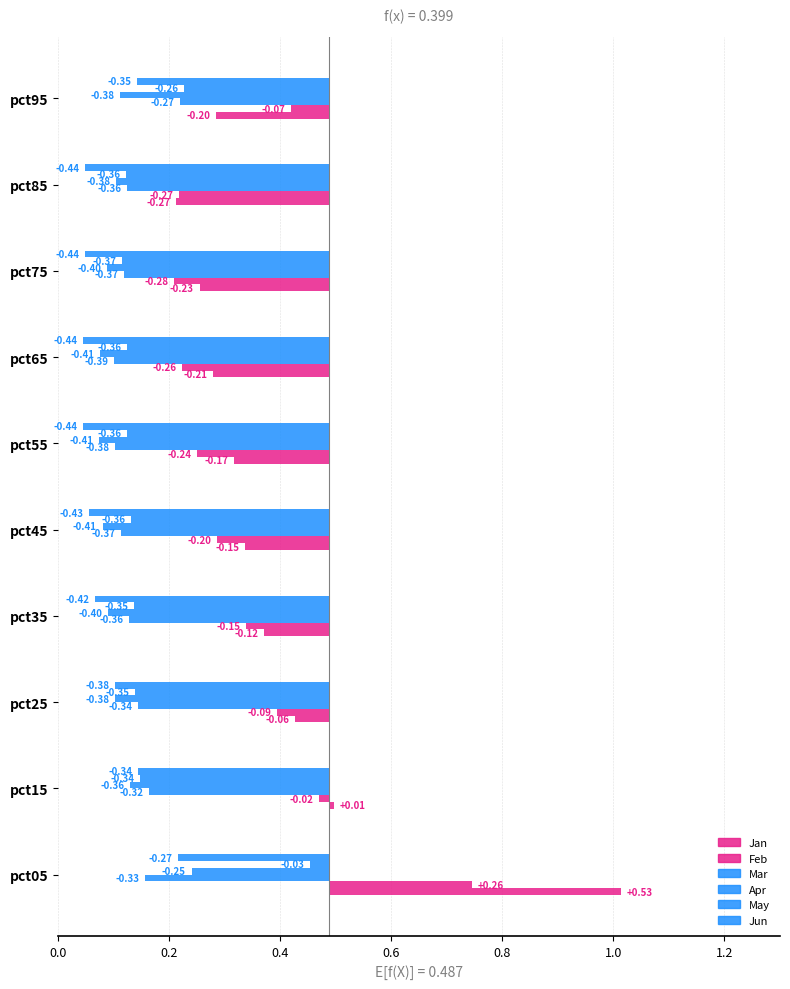

The value of May at pct95 is -0.3. True or false?

True